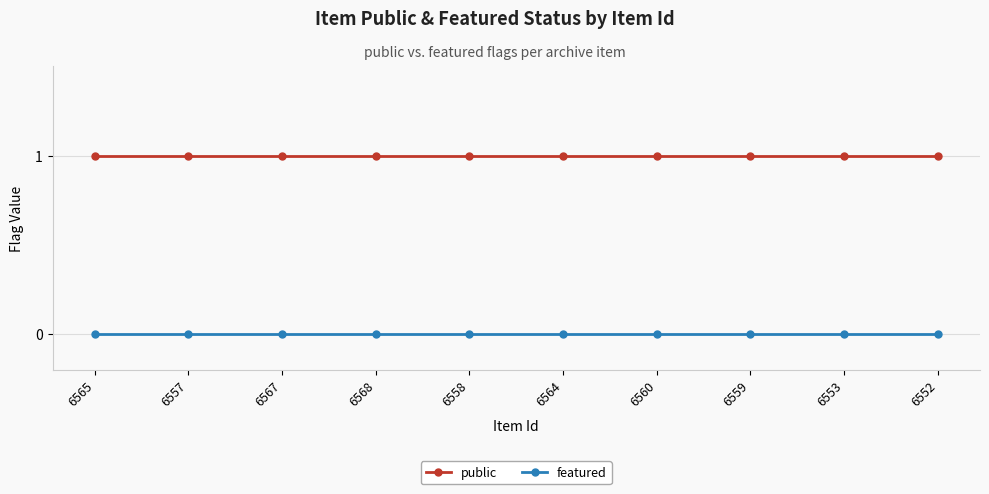

What is the sum of all public values?

10